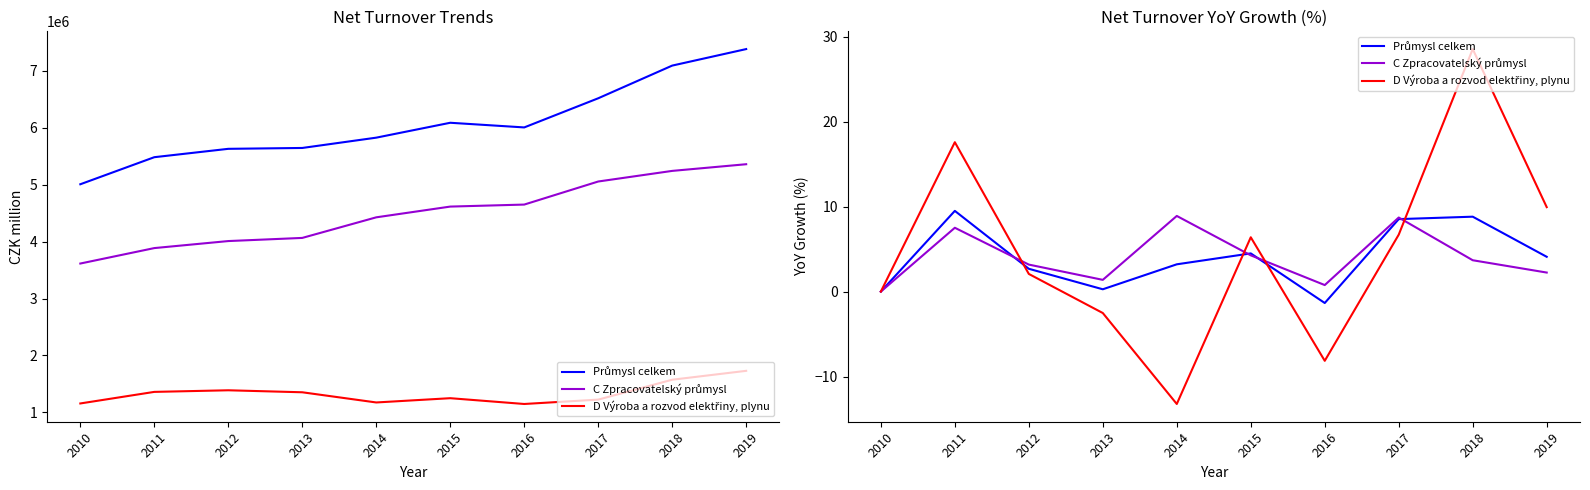

What is the average value of the Průmysl celkem series?

4.0